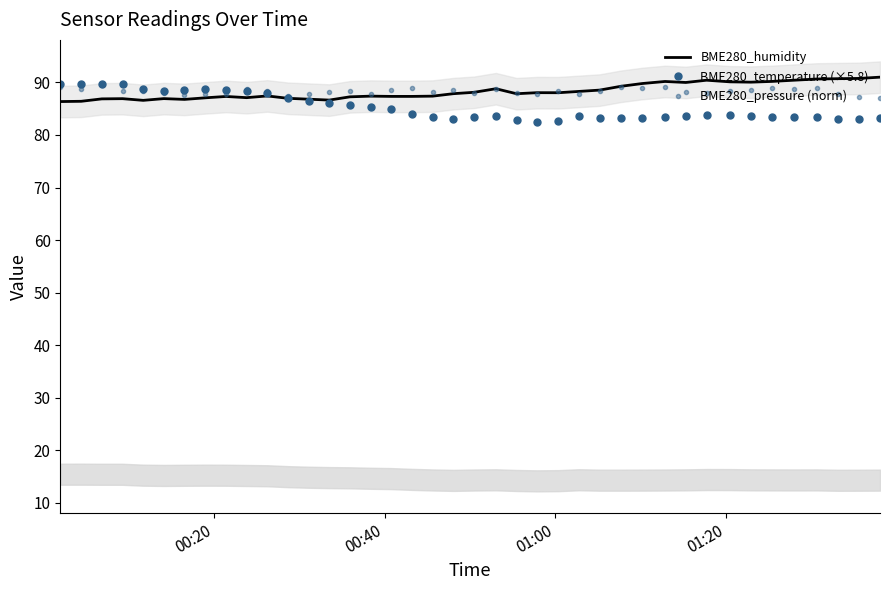

How many intersections are there between BME280_pressure (norm) and BME280_temperature (×5.8)?

1